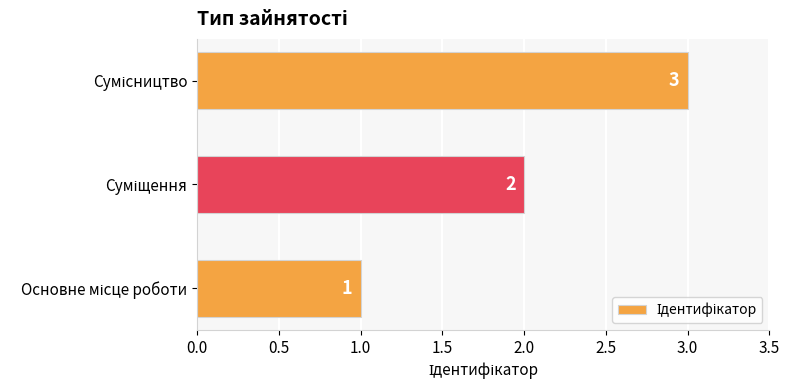

What is the greatest value displayed?

3